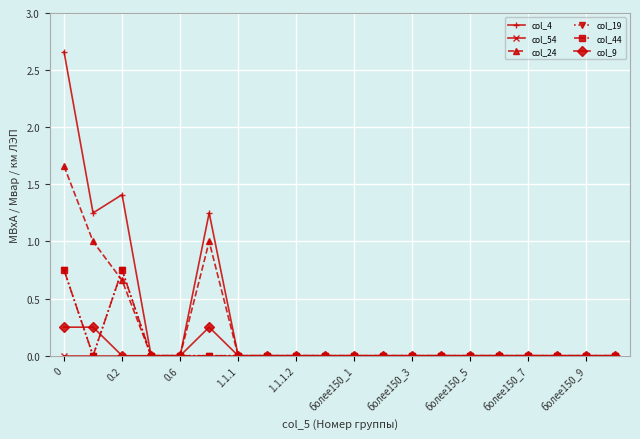

Does the chart have visible grid lines?

Yes